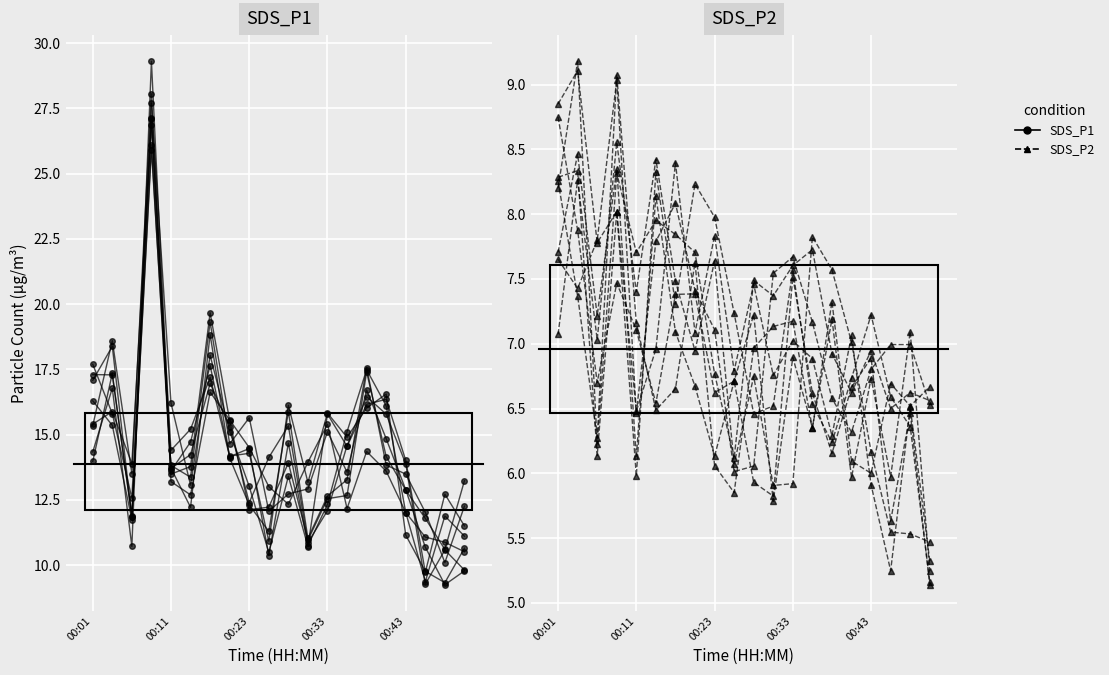

What are all the series names shown in the legend?

SDS_P1, SDS_P2